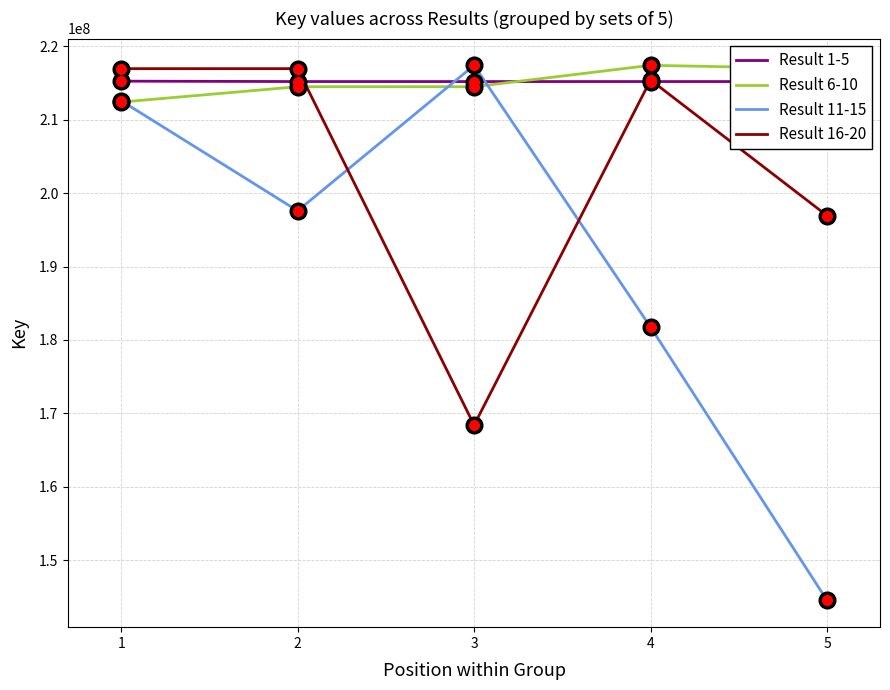

What is the value of the Result 6-10 point at the 4th from the left?

217397086